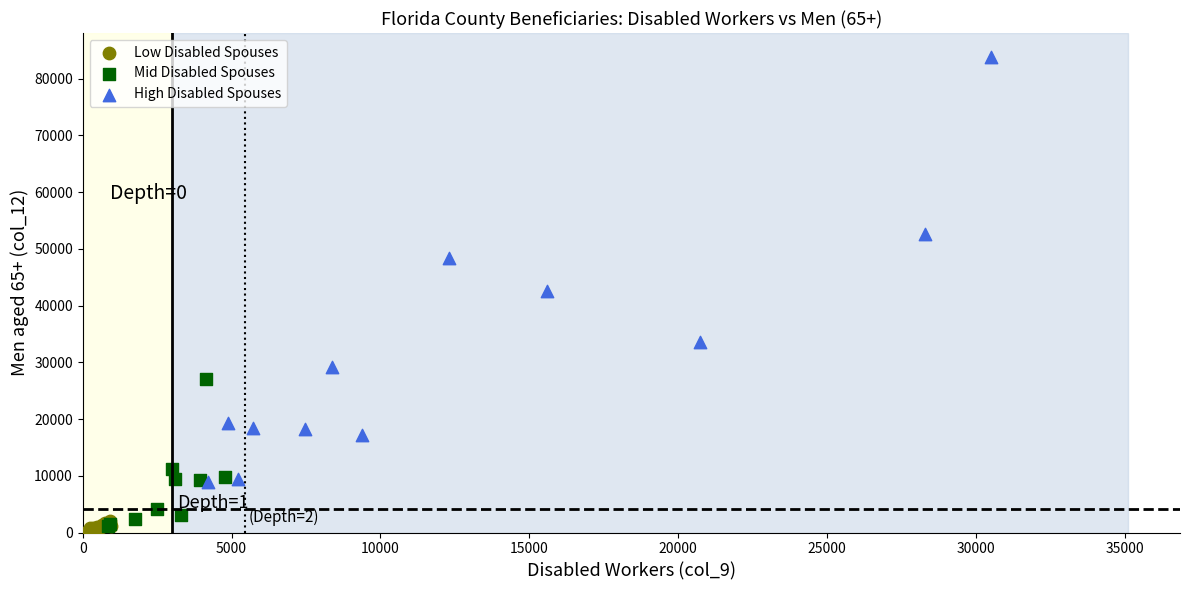

Which series contains the highest Y value?

High Disabled Spouses